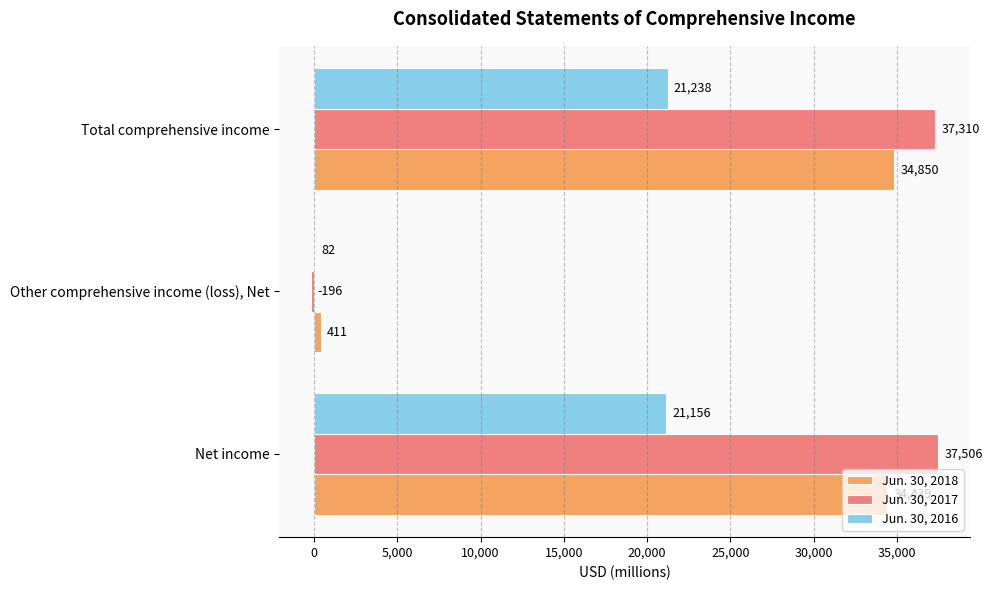

Which category has the highest value across all series?

Net income